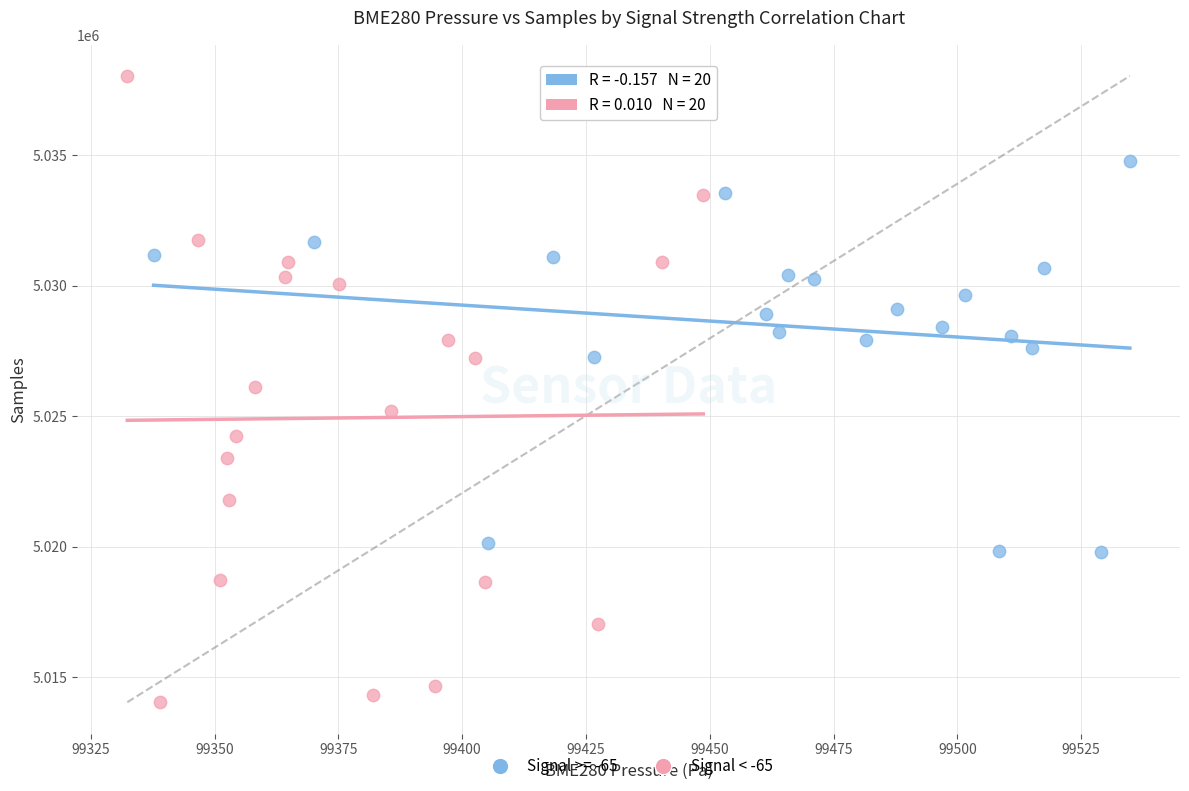

Which series reaches the minimum Y coordinate?

Signal < -65